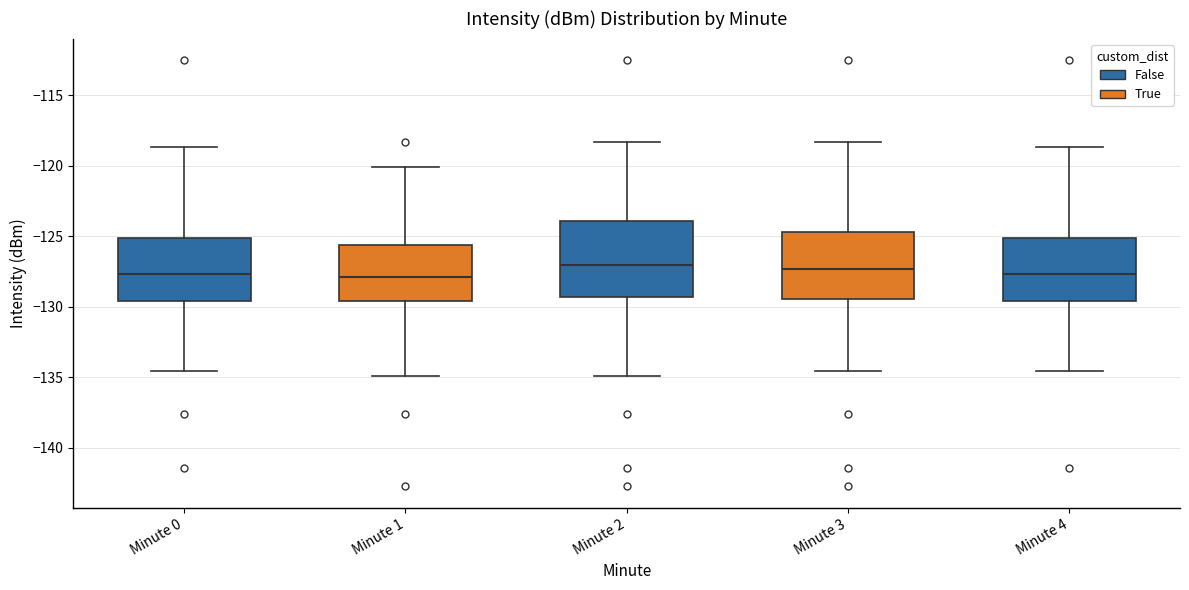

Which box is the tallest, from its lower edge to its upper edge?

Minute 2